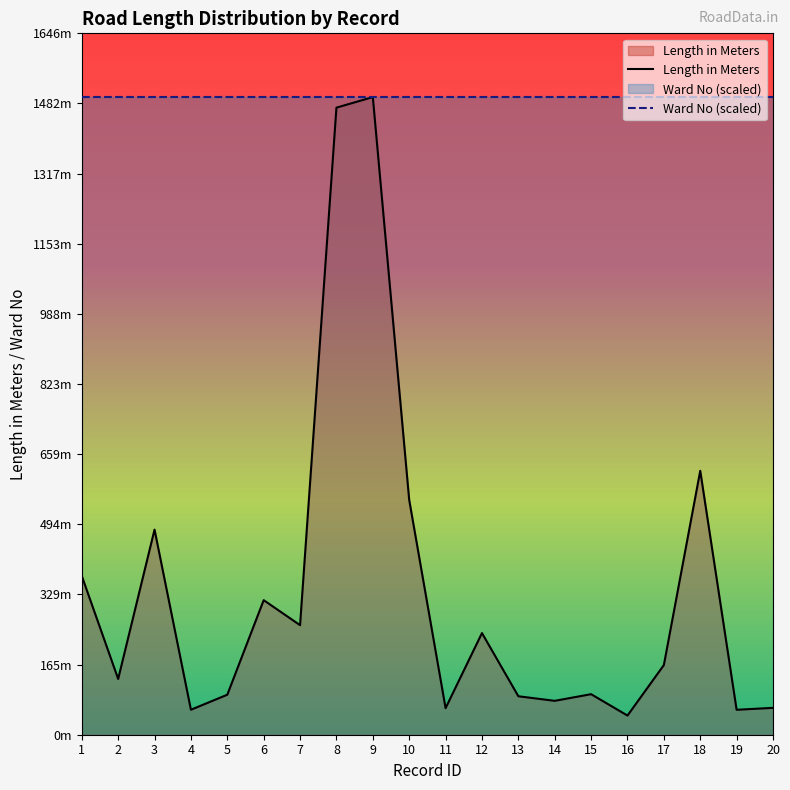

Does the chart have visible grid lines?

No